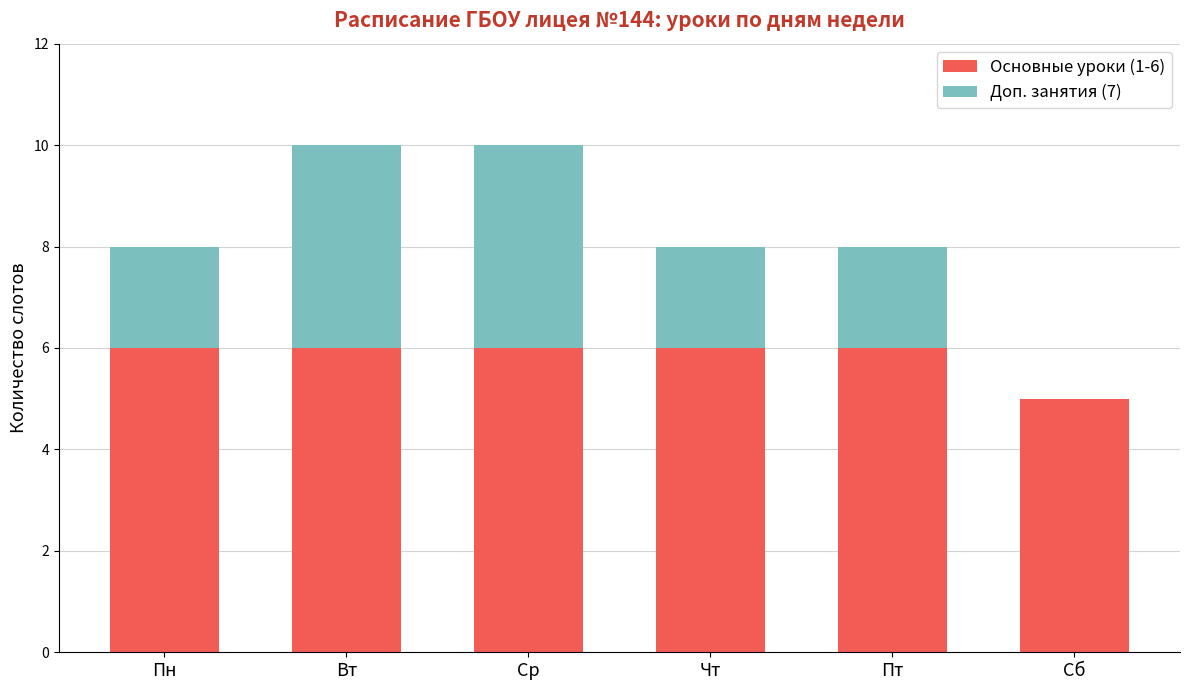

How many distinct data groups are displayed?

2